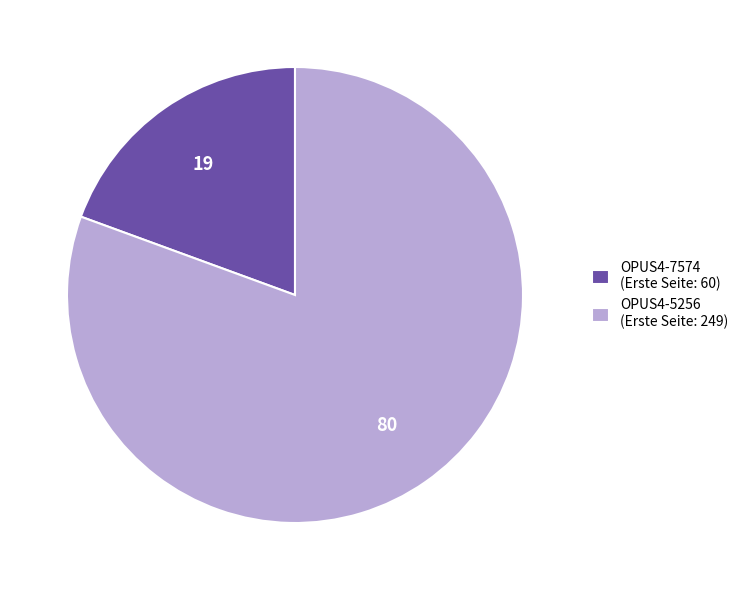

The OPUS4-7574 slice represents 19% of the pie. True or false?

True